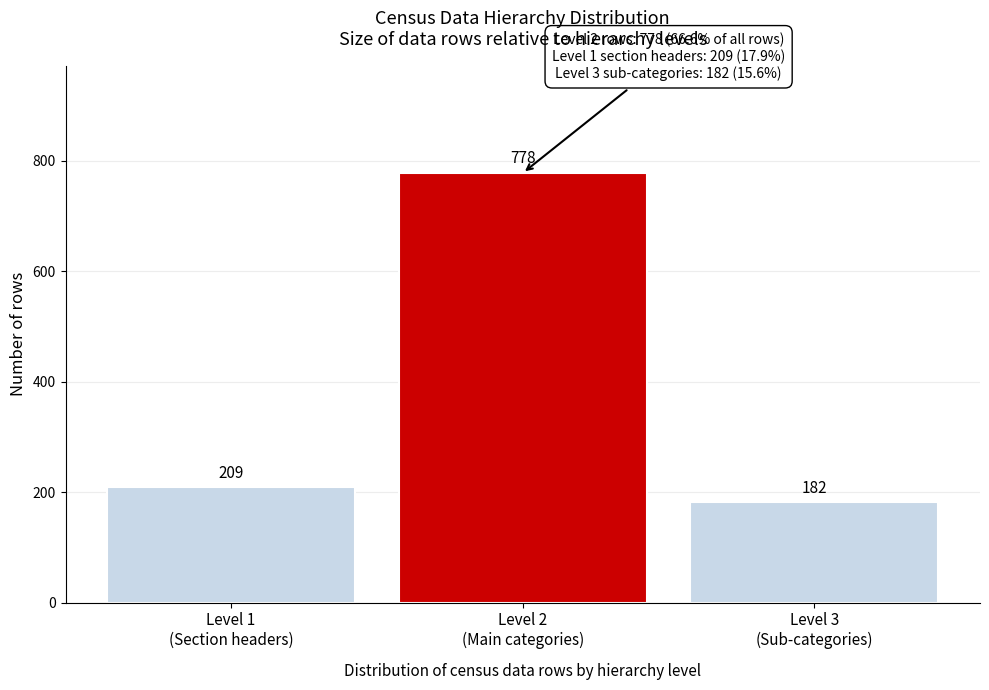

Reading left to right, extract all data points from this chart.

209	778	182